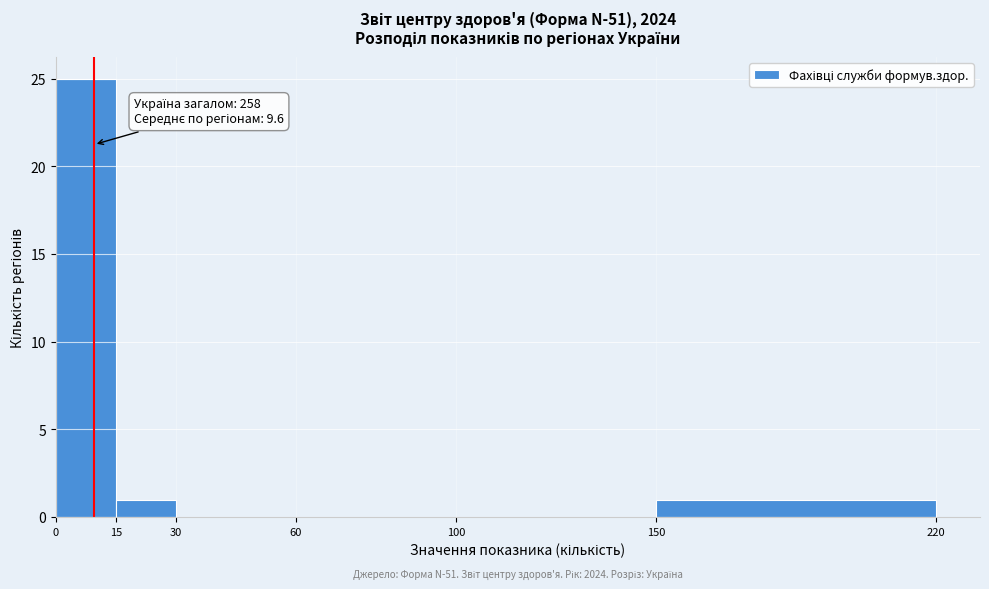

Over which range of the x-axis is the bar tallest?

0 to 15